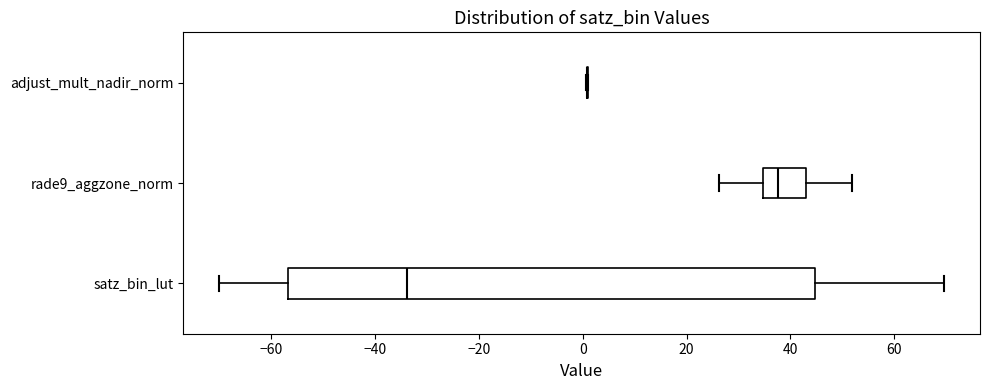

Comparing the boxes themselves (not the whiskers), which one is the widest?

satz_bin_lut